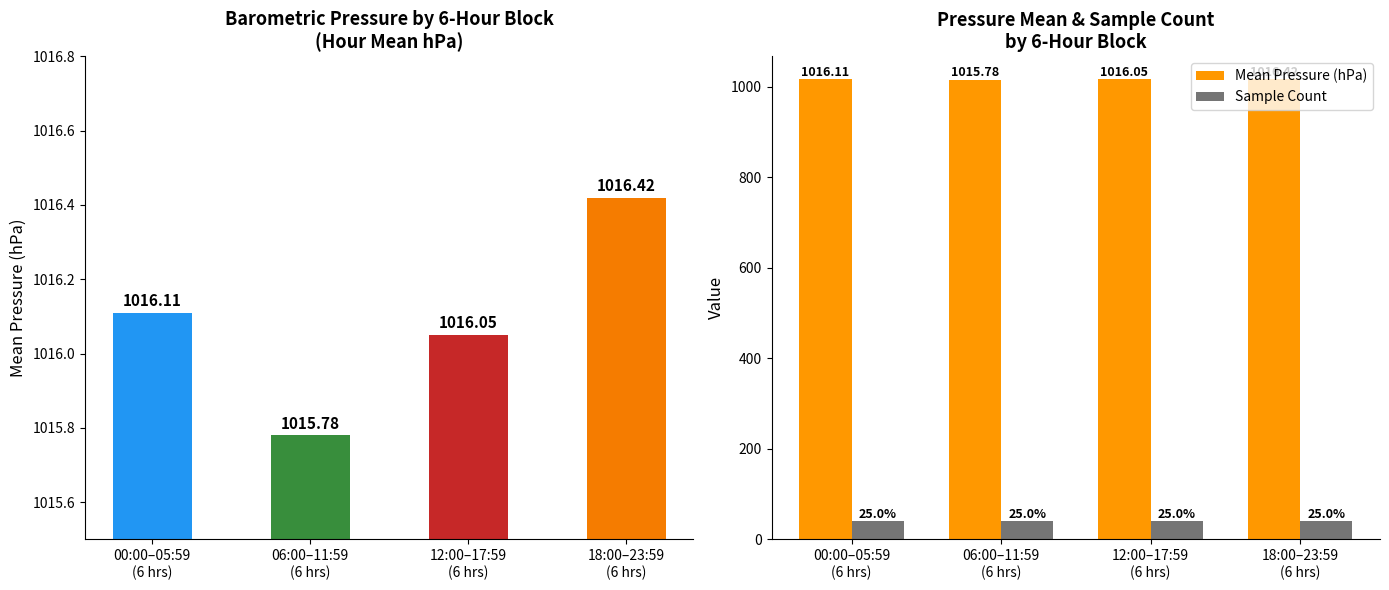

What is the sum of the Mean Pressure (hPa) values at 06:00–11:59
(6 hrs) and 18:00–23:59
(6 hrs)?

2032.2